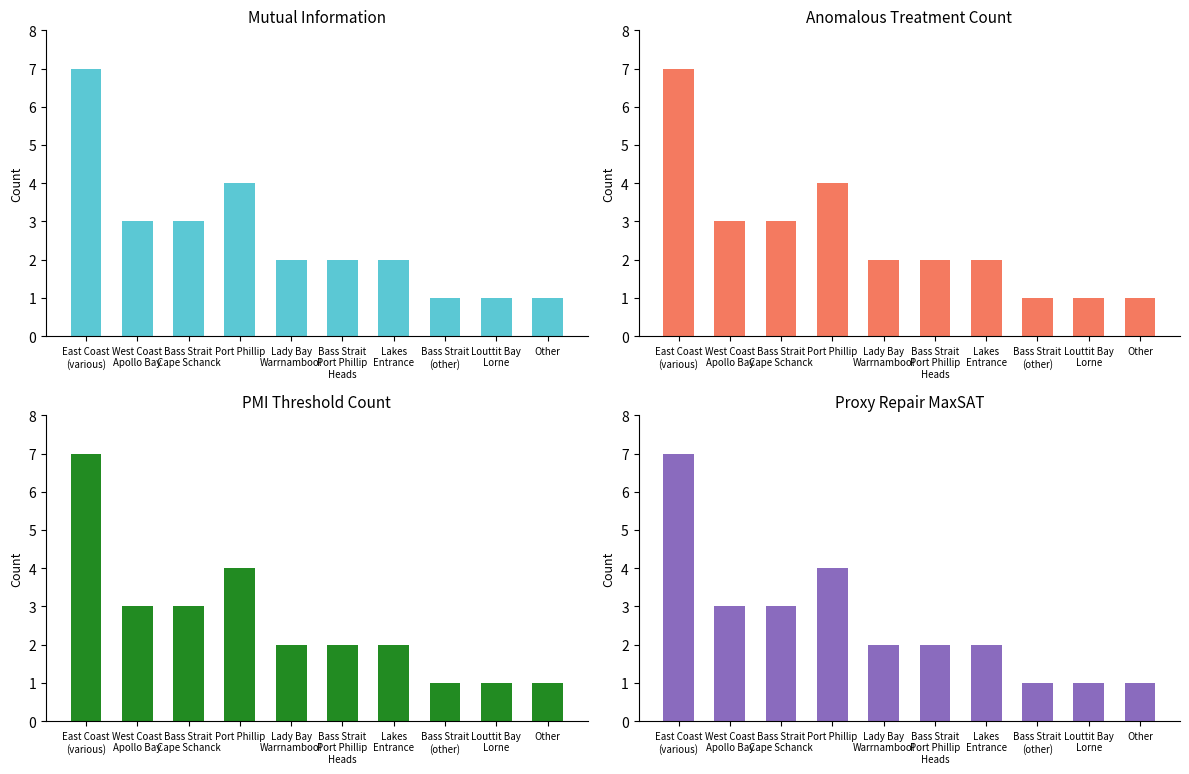

List the labels in order of value, largest first.

East Coast
(various), Port Phillip, West Coast
Apollo Bay, Bass Strait
Cape Schanck, Lady Bay
Warrnambool, Bass Strait
Port Phillip
Heads, Lakes
Entrance, Bass Strait
(other), Louttit Bay
Lorne, Other